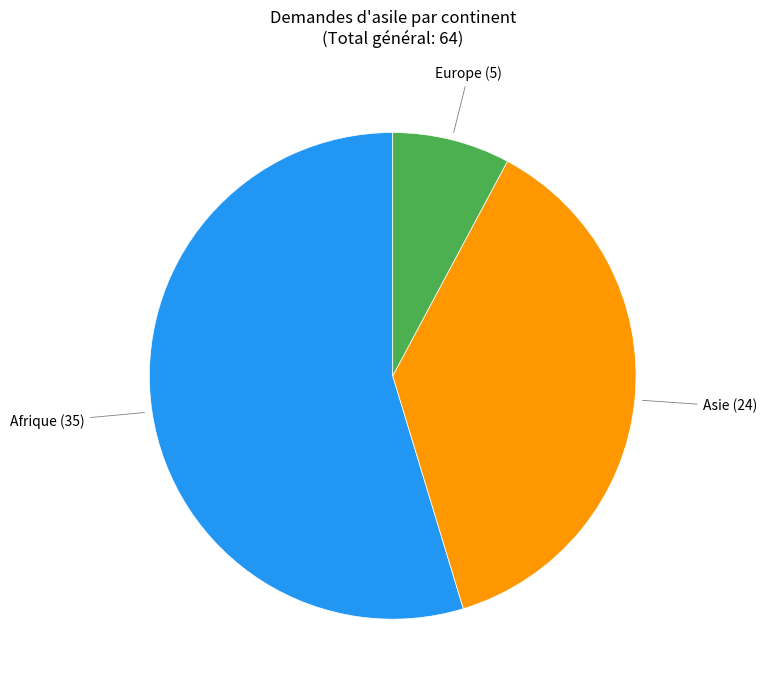

Is there a majority slice in this chart?

Yes